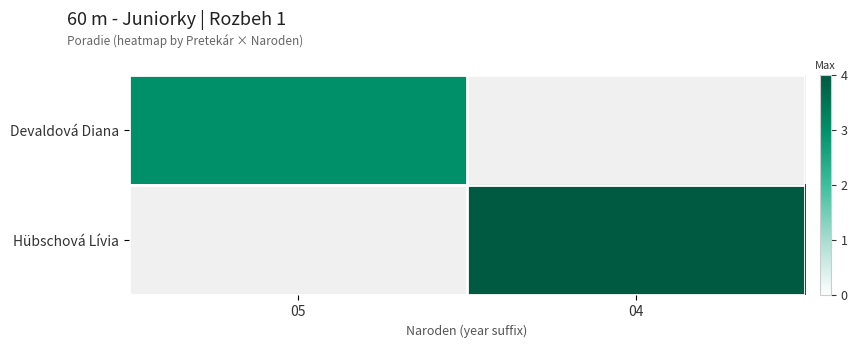

What is the smallest value displayed?

3.0